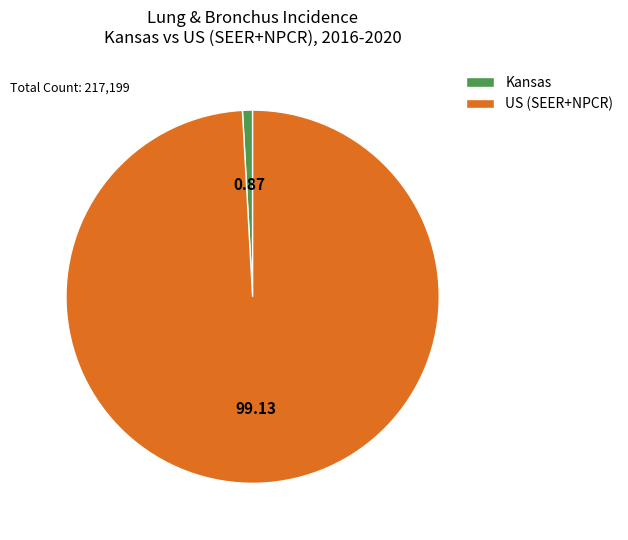

Is it true that US (SEER+NPCR) is 99% of the pie?

True